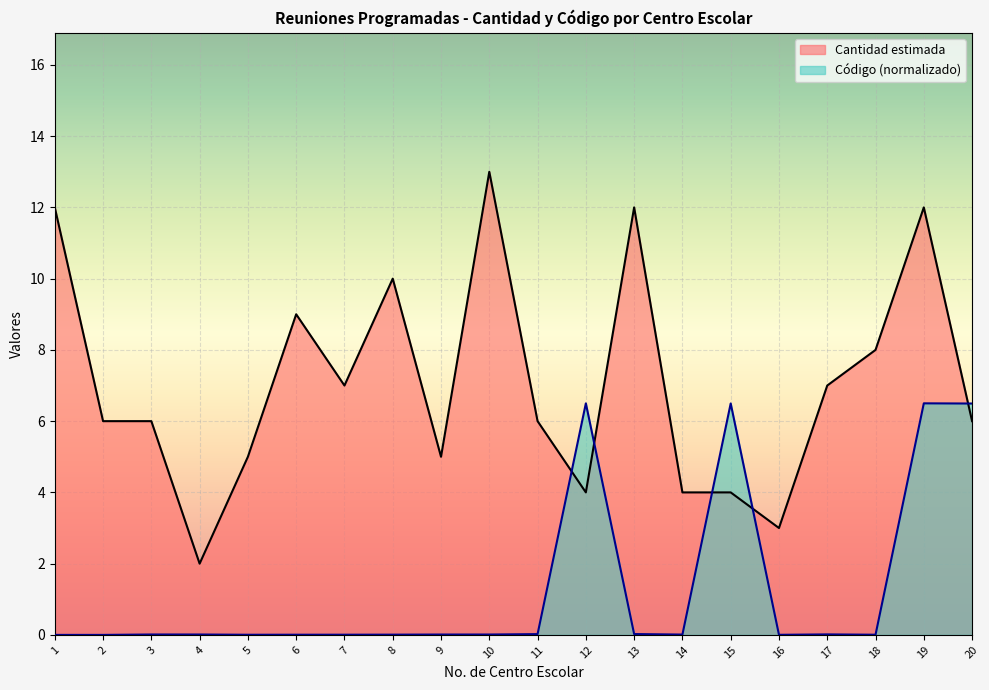

In Código, how many points are higher than both neighbors (excluding endpoints)?

5